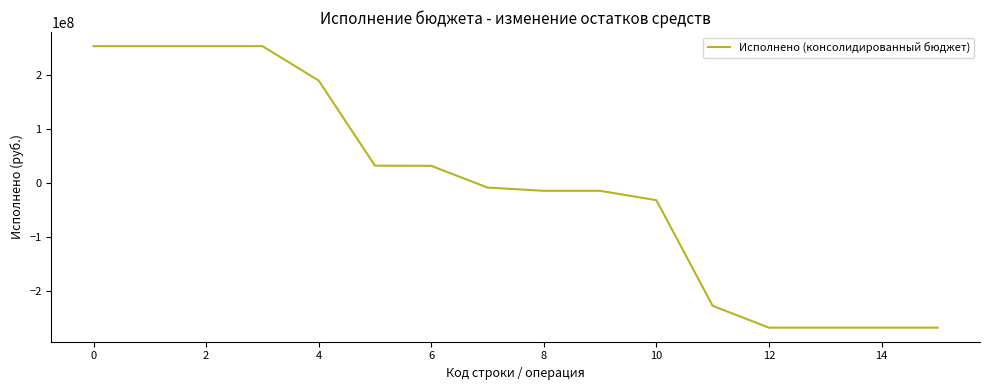

What is the greatest value displayed?

254387972.1